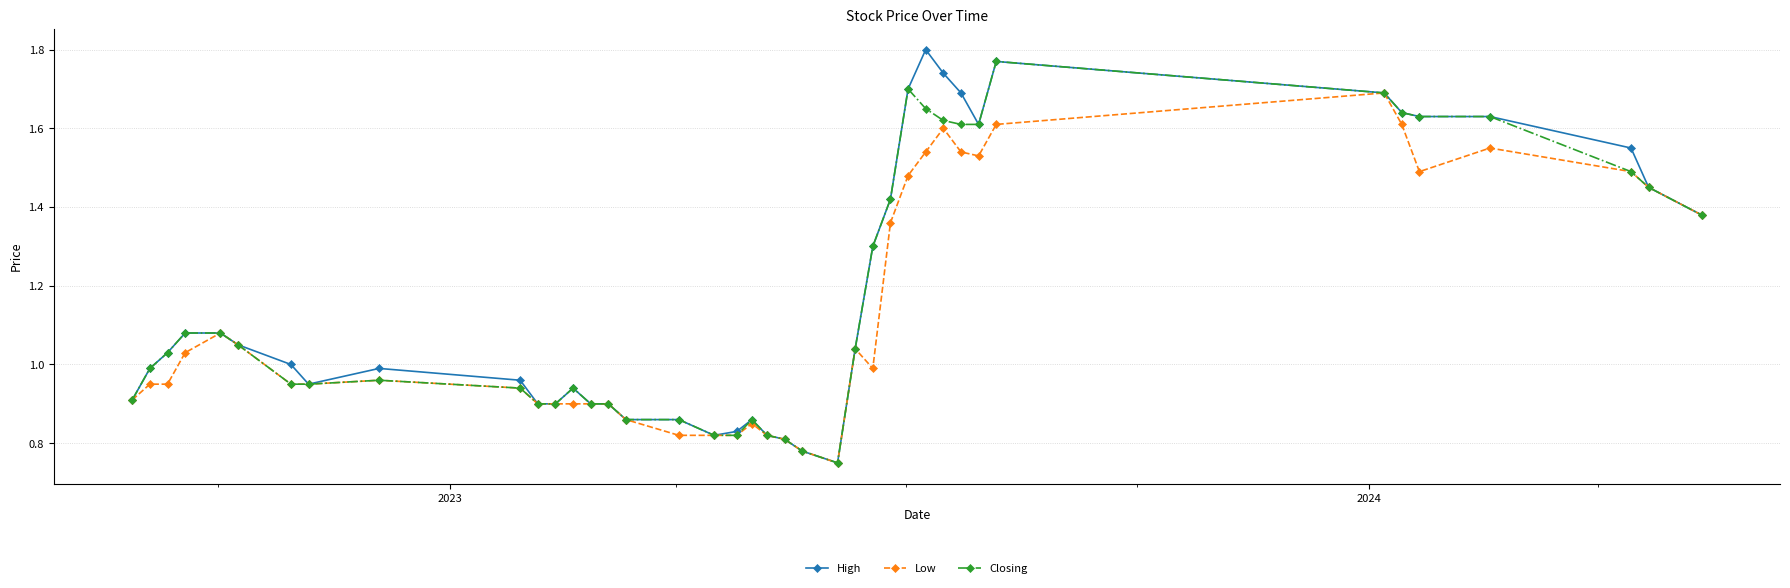

Which series has the widest spread of values?

High